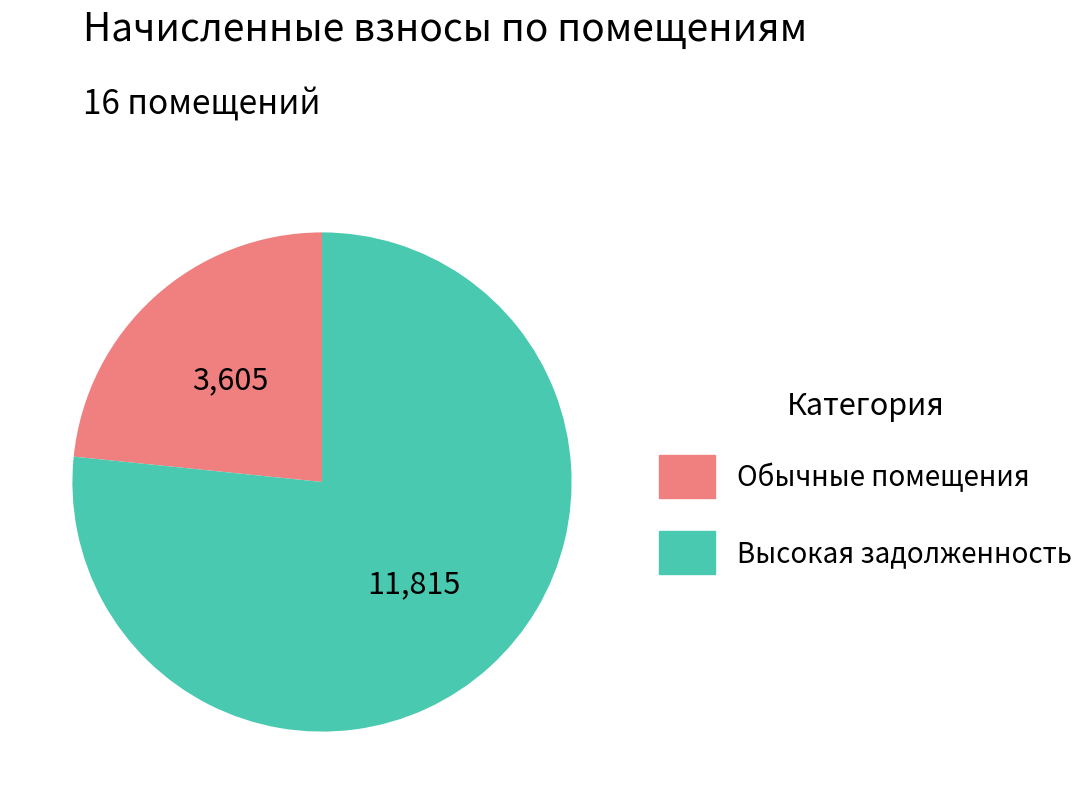

Is there any slice that represents more than half of the pie?

Yes